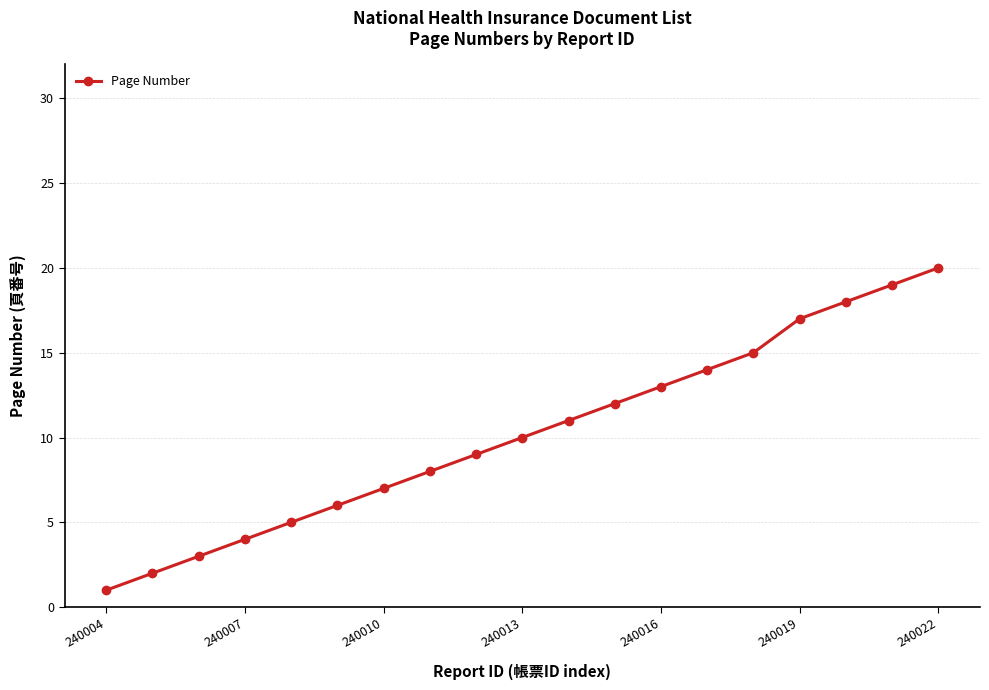

How many categories are shown in the chart?

19